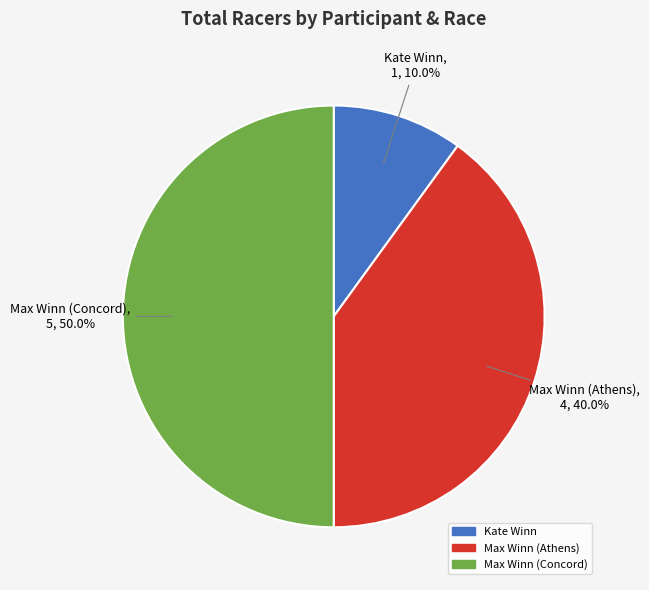

To the nearest percent, what portion does Kate Winn represent?

10%